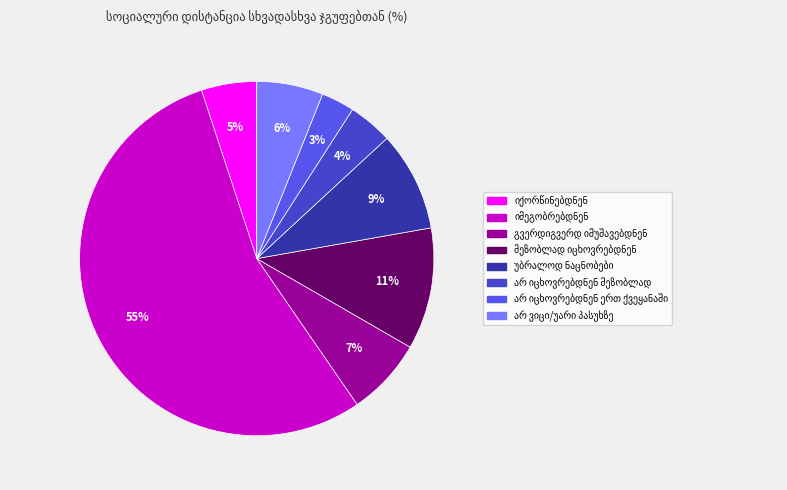

To the nearest percent, what is the difference between the largest and smallest slice percentages?

52%